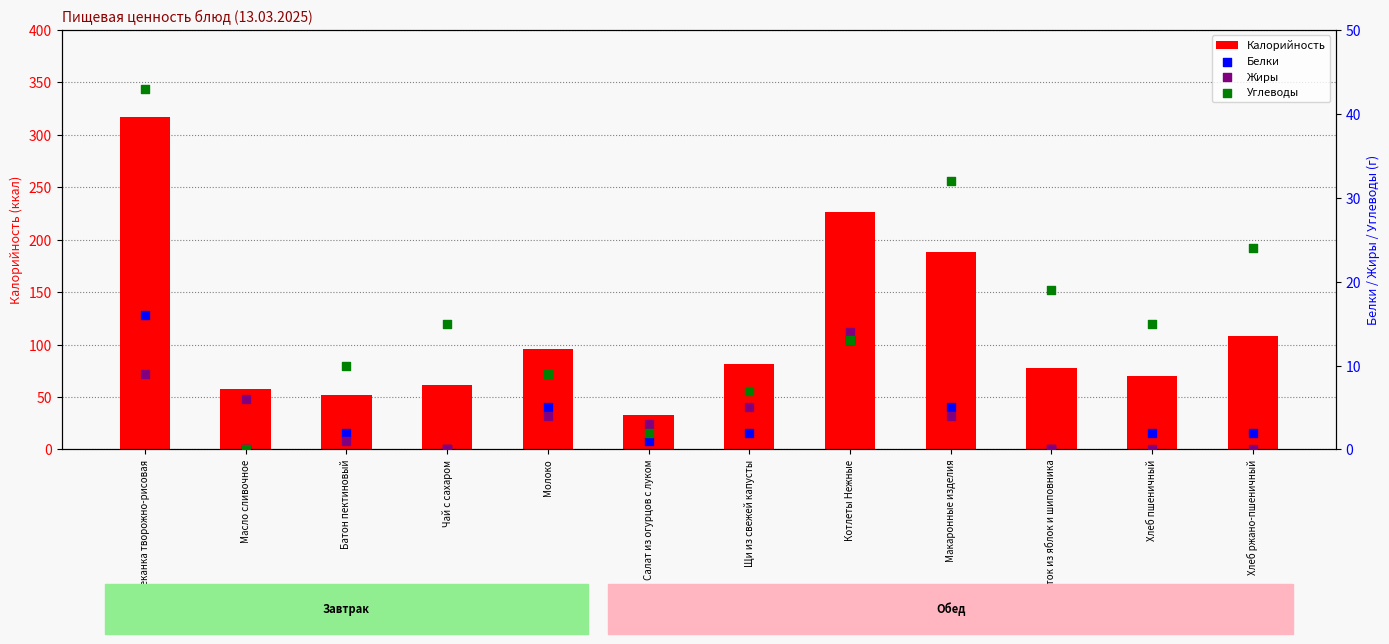

Which series reaches the maximum Y coordinate?

Калорийность